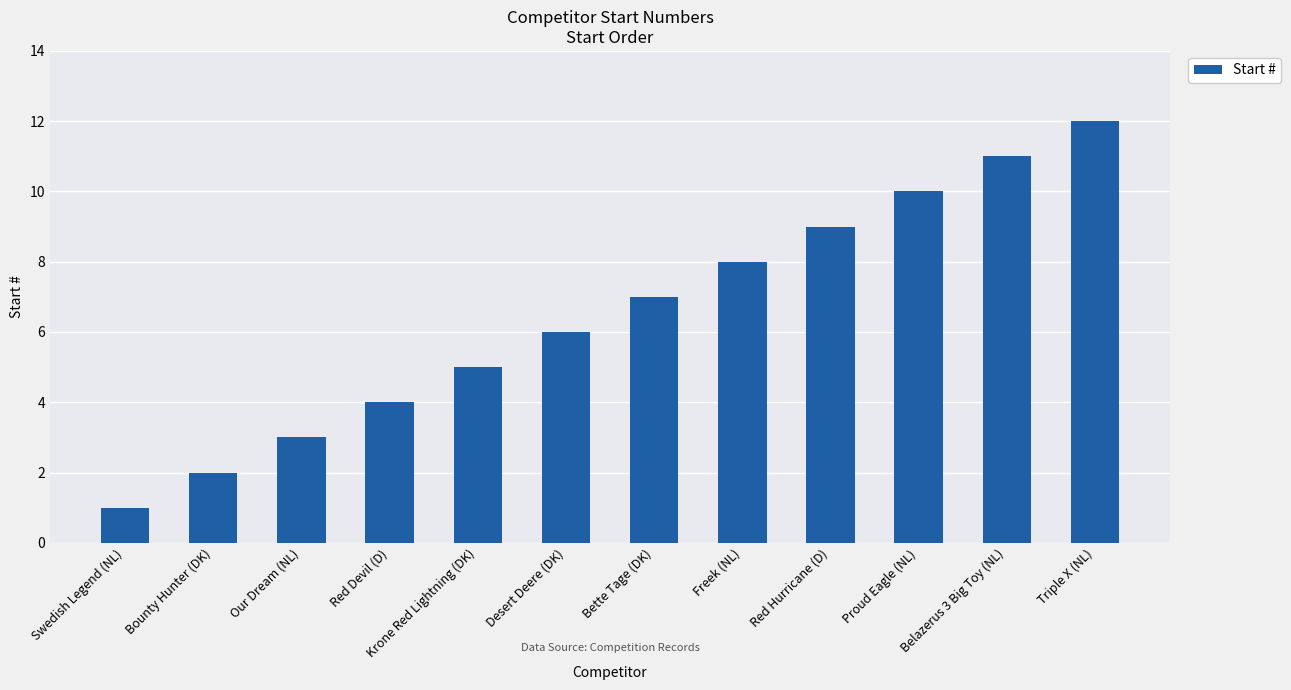

What is the maximum value shown in the chart?

12